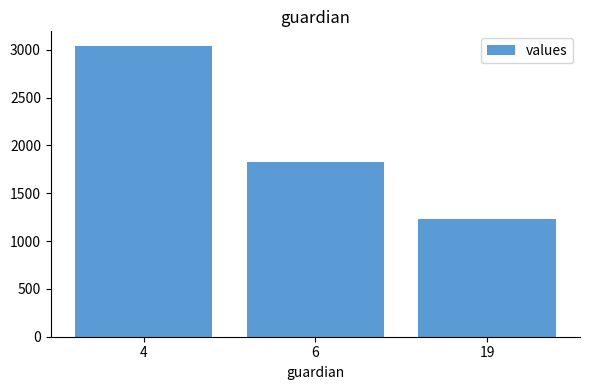

How many series are shown in this chart?

1